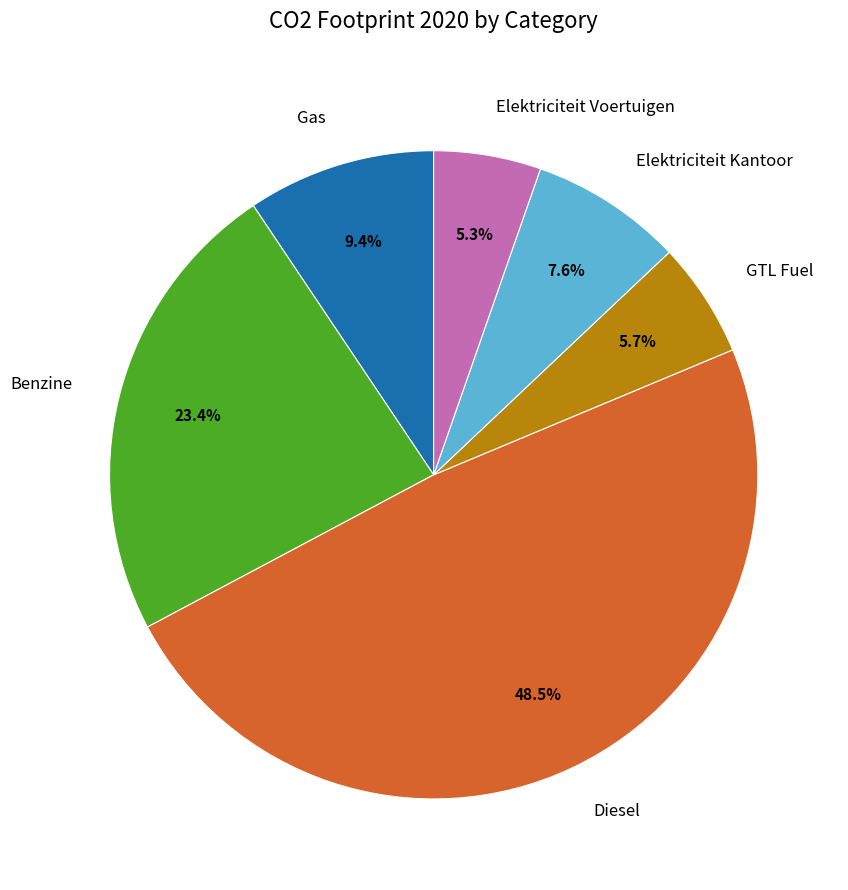

Do Benzine and Elektriciteit Voertuigen together represent more than half of the pie?

No